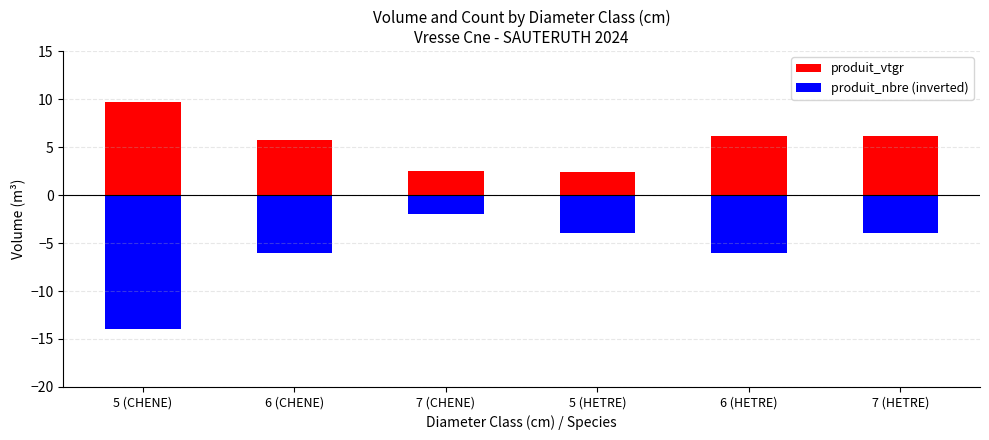

List the labels in order of produit_nbre (inverted) value, smallest first.

5 (CHENE), 6 (CHENE), 6 (HETRE), 5 (HETRE), 7 (HETRE), 7 (CHENE)